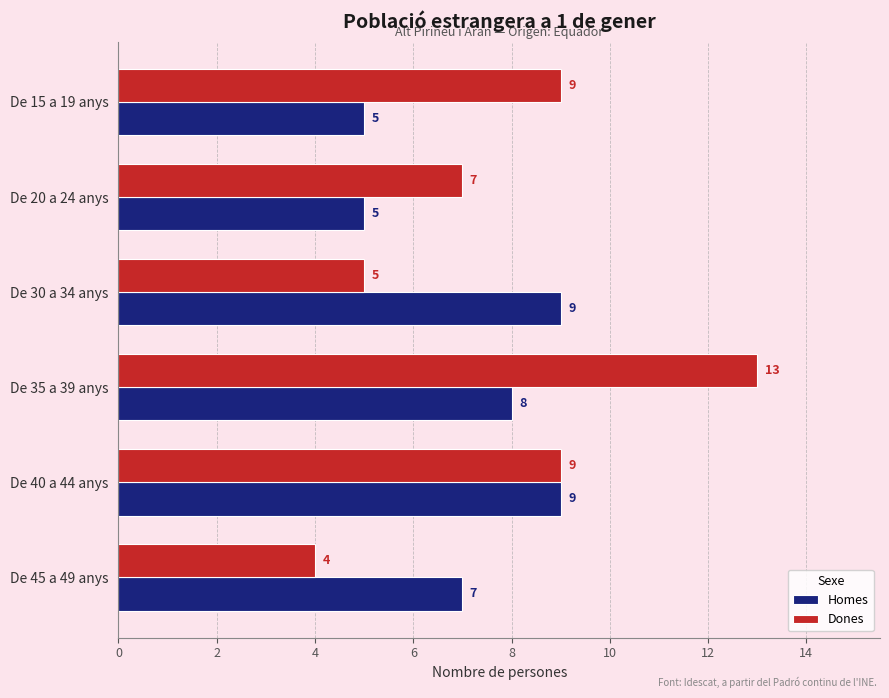

Is the value of Dones at De 45 a 49 anys greater than the value of Homes at De 40 a 44 anys?

No